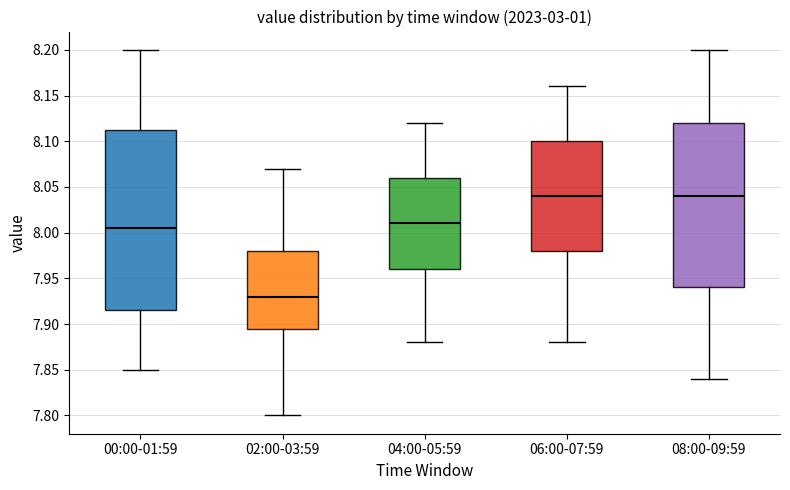

Which box is the tallest, from its lower edge to its upper edge?

00:00-01:59